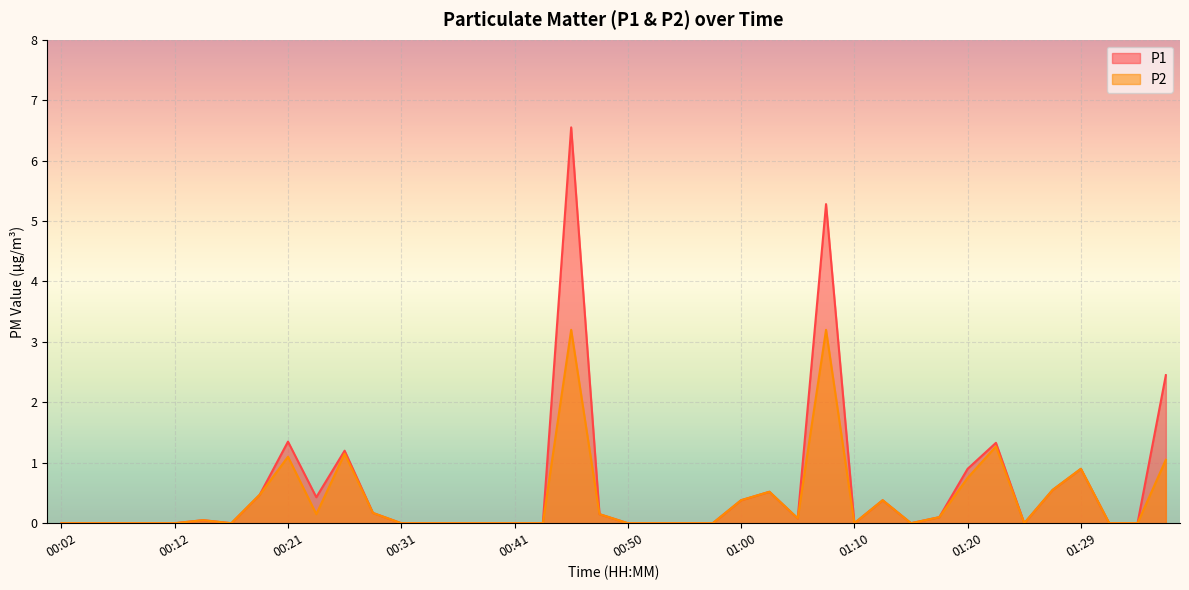

True or false: P2 and P1 cross at least once.

False